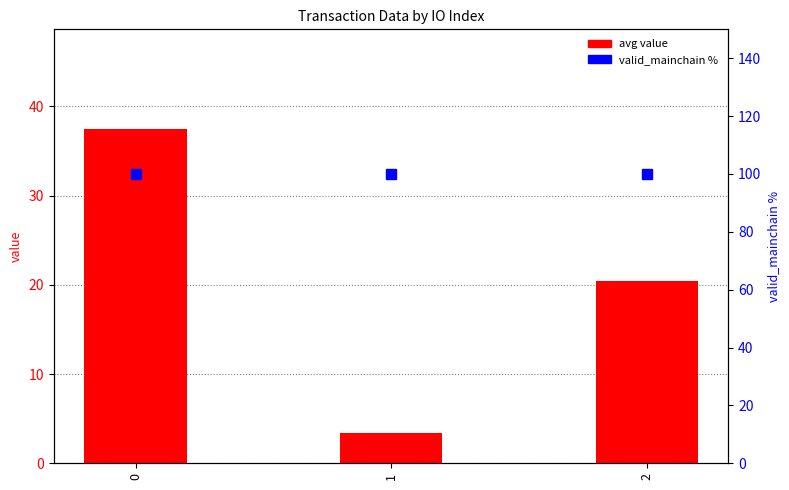

List the series in order of their peak value, highest first.

valid_mainchain %, avg value